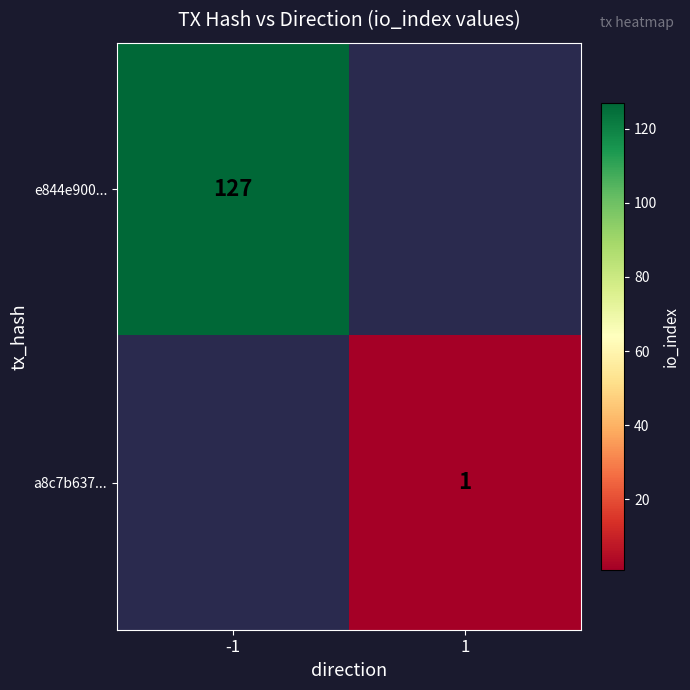

The value of e844e900... at -1 is 78.3. True or false?

False